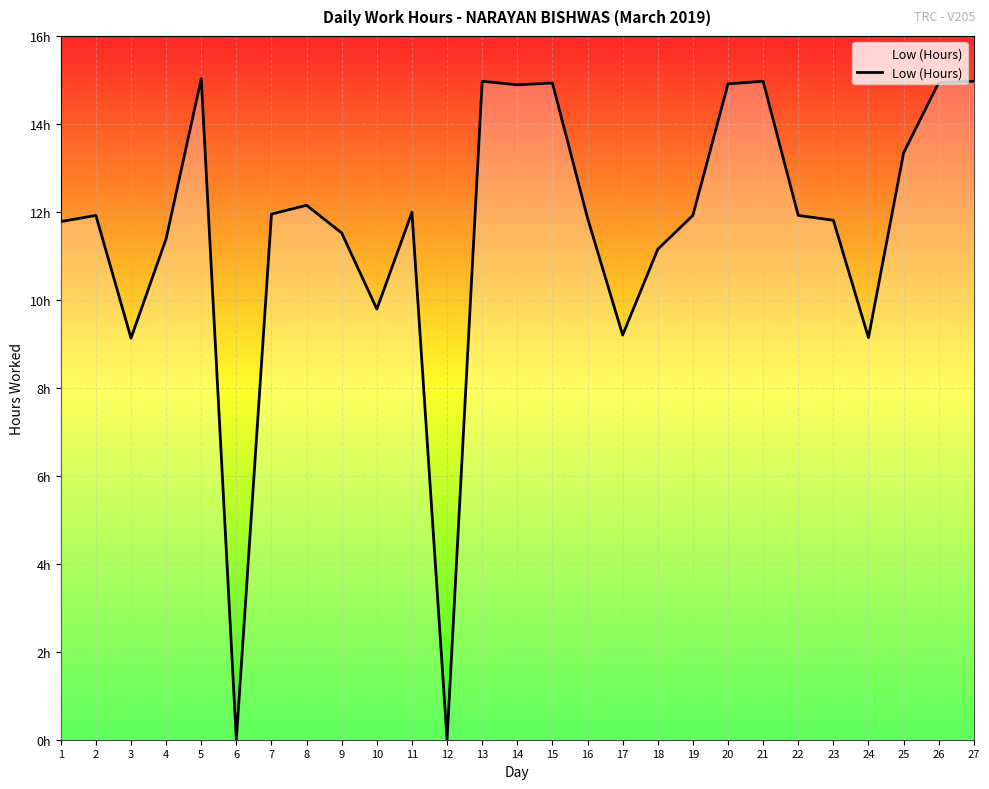

Which label corresponds to the largest value in the chart?

5